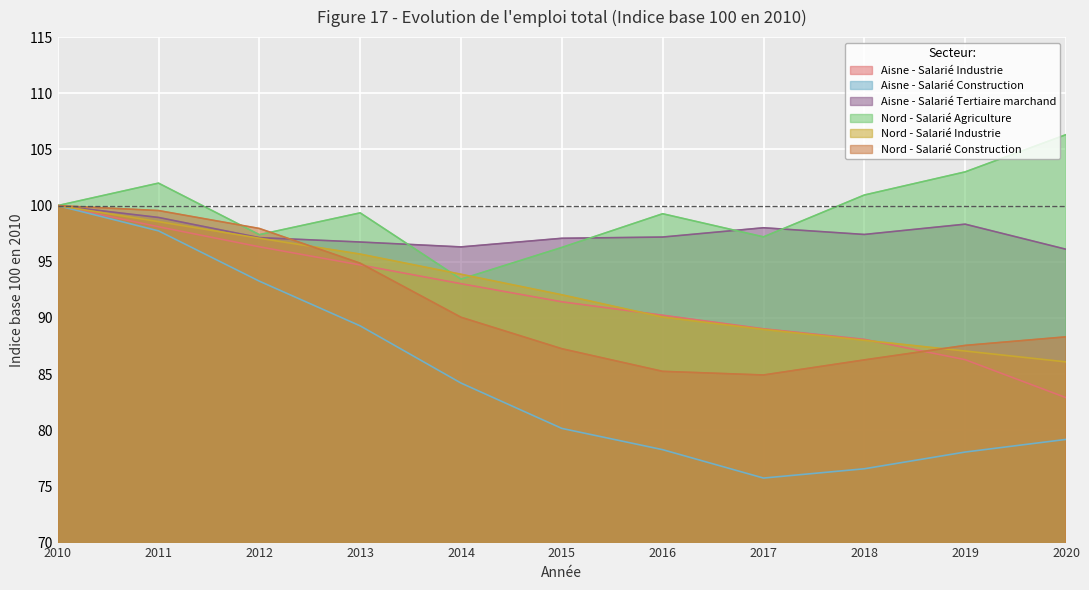

At which category does Nord - Salarié Agriculture reach its first local valley?

2012